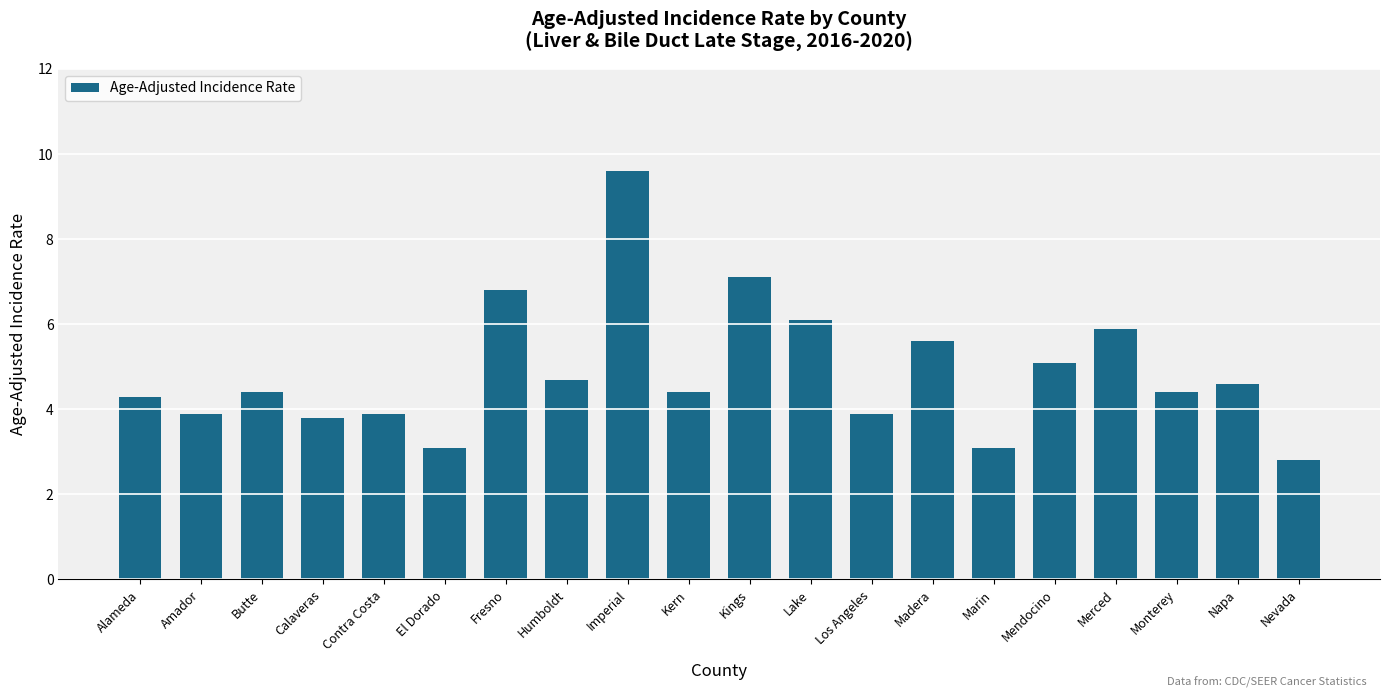

Reading right to left, extract all data points from this chart.

2.8	4.6	4.4	5.9	5.1	3.1	5.6	3.9	6.1	7.1	4.4	9.6	4.7	6.8	3.1	3.9	3.8	4.4	3.9	4.3